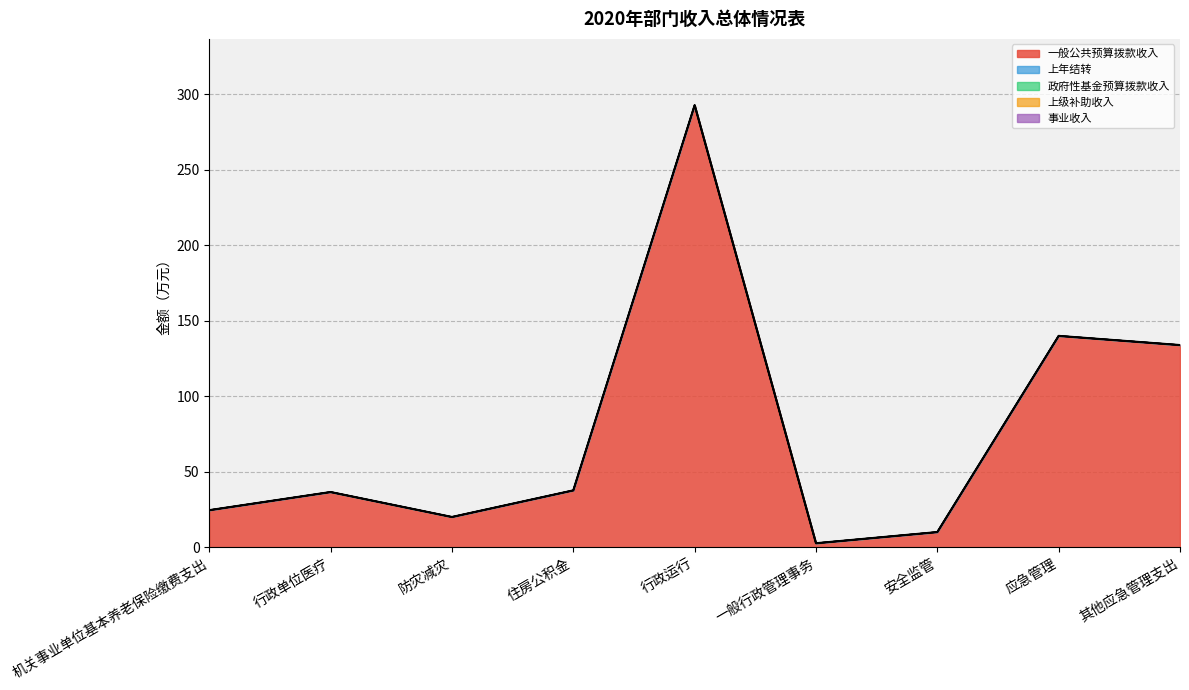

How many categories are shown in the chart?

9